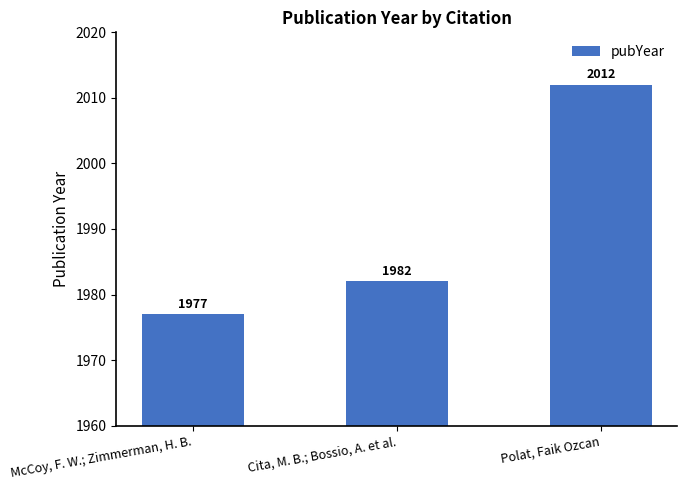

What is the average value?

1990